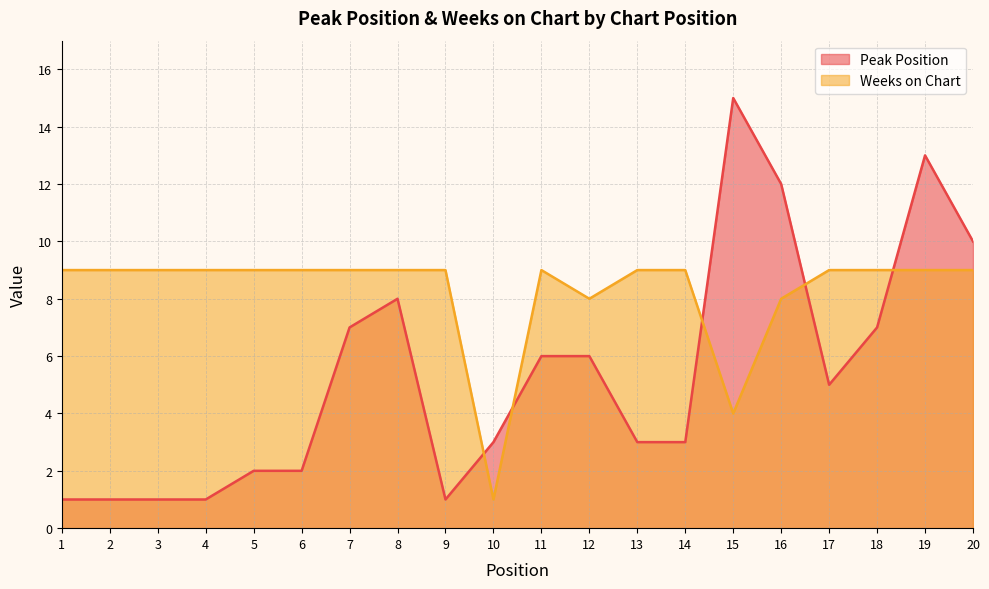

Which series has the widest spread of values?

Peak Position